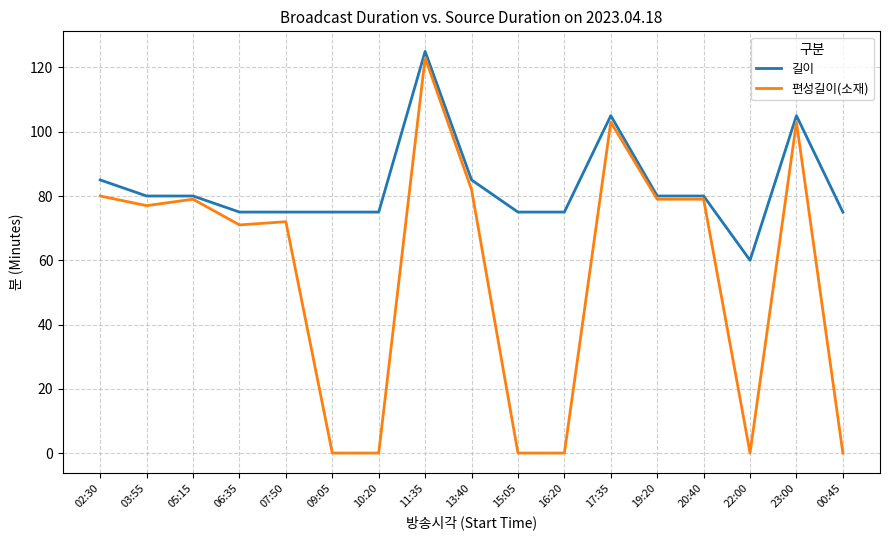

What is the difference between the second highest and second lowest values in the 길이 series?

30